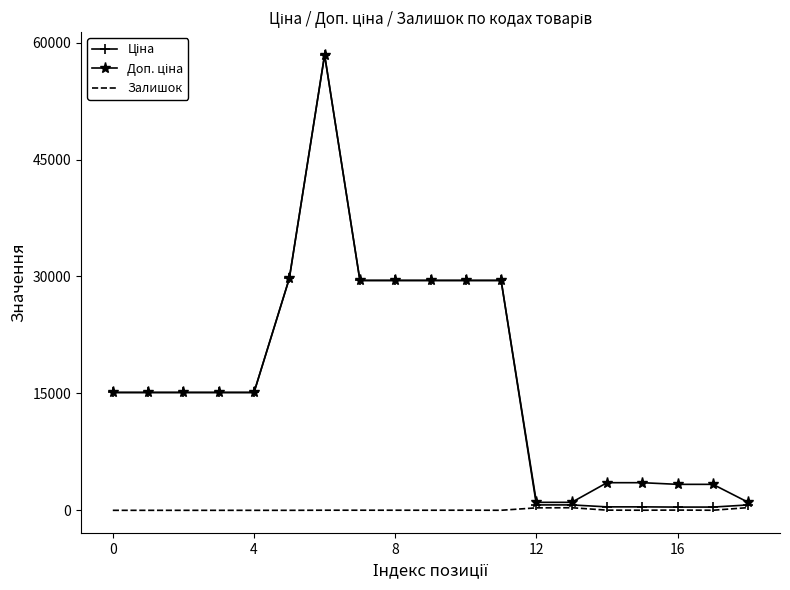

What is the greatest value displayed?

58426.5